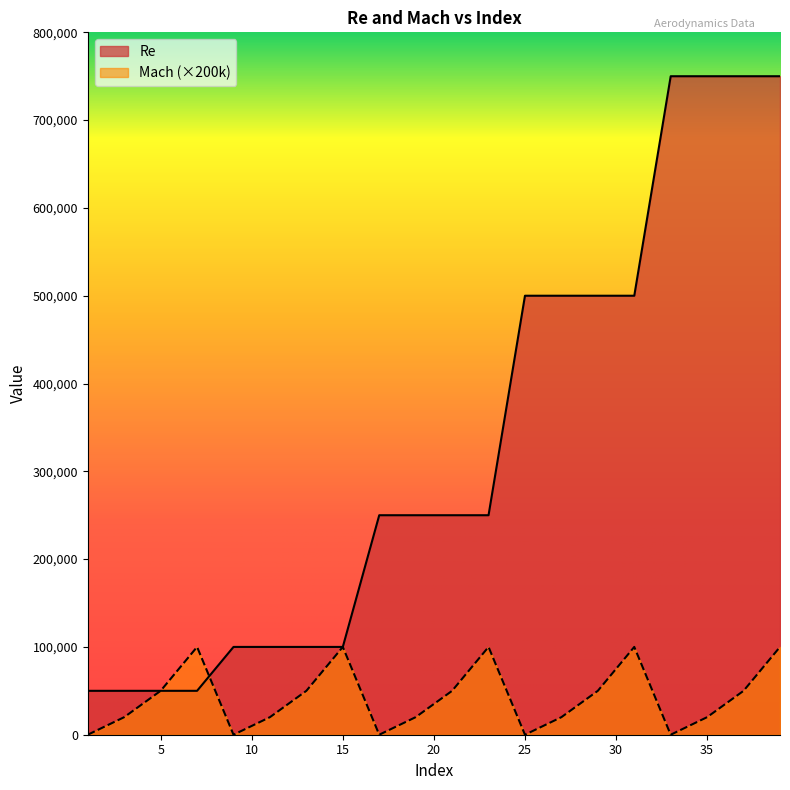

At which label is Mach closest to 50000?

5